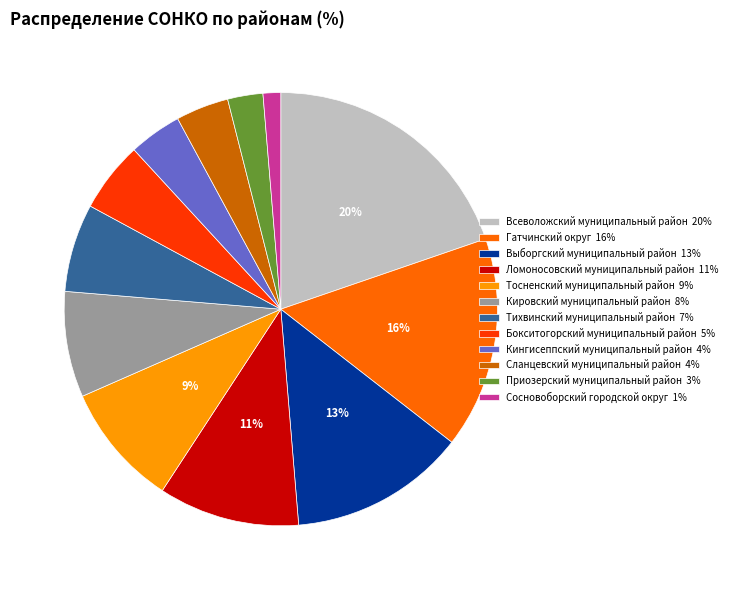

Do Кировский муниципальный район 8% and Тихвинский муниципальный район 7% together represent more than half of the pie?

No